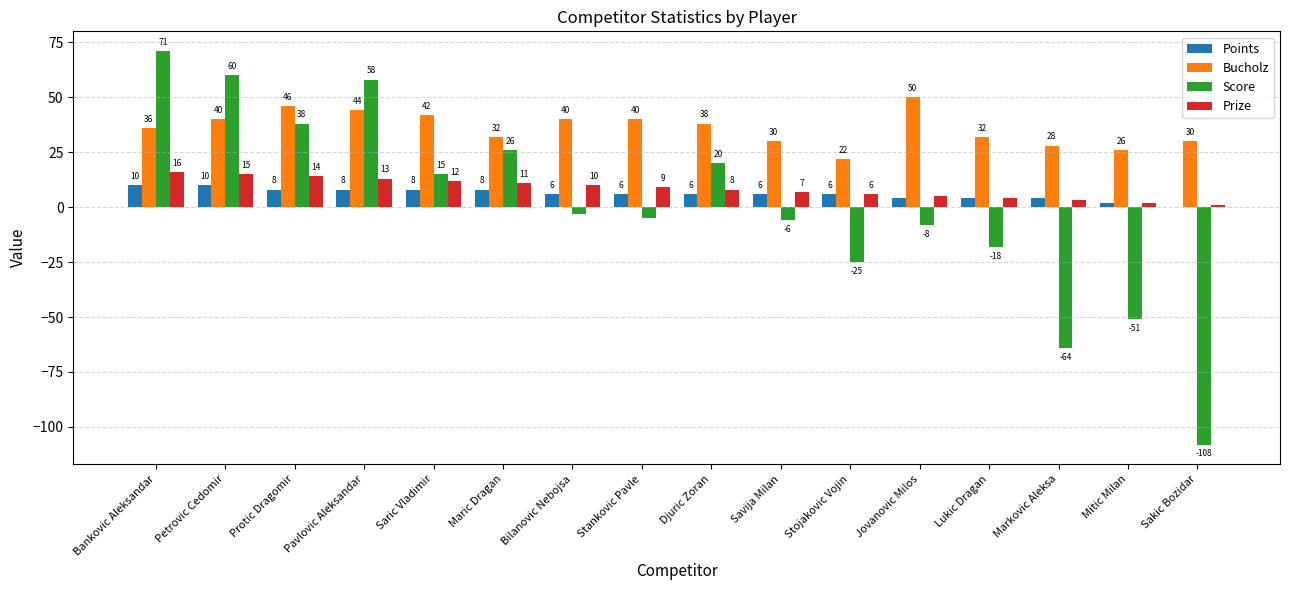

Between Savija Milan and Markovic Aleksa, which series saw the biggest shift?

Score